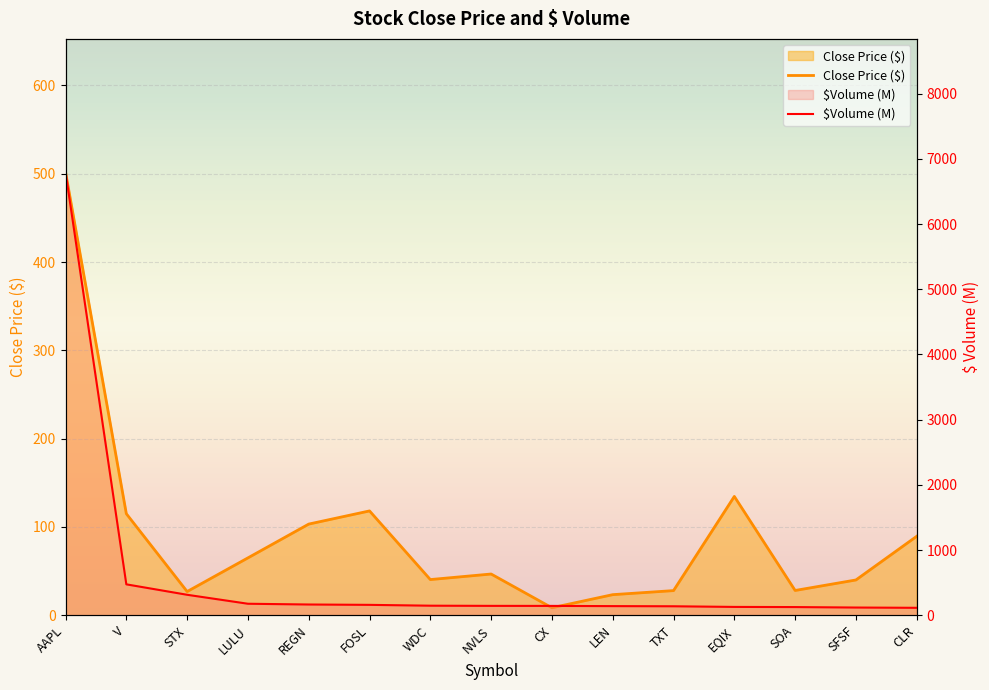

What value does the $Volume (M) series have at TXT?

138.2